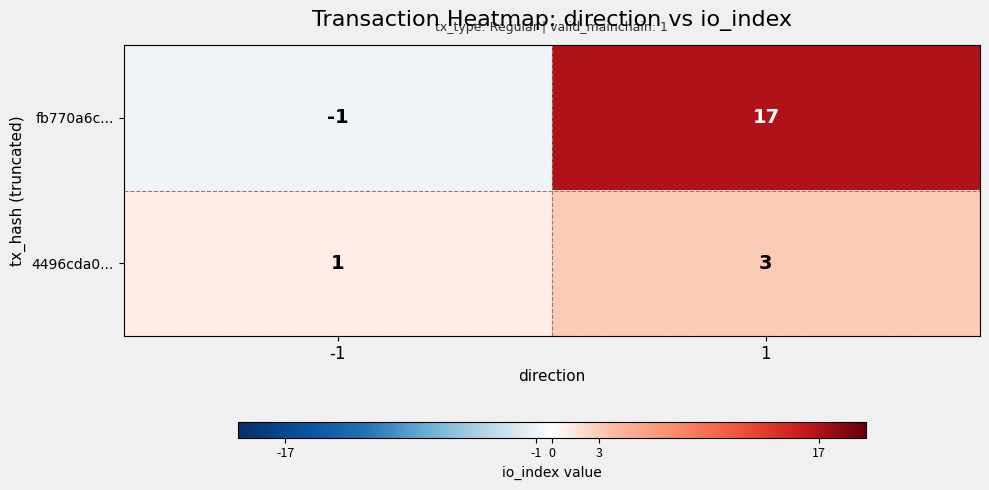

What is the sum of all fb770a6c... values?

16